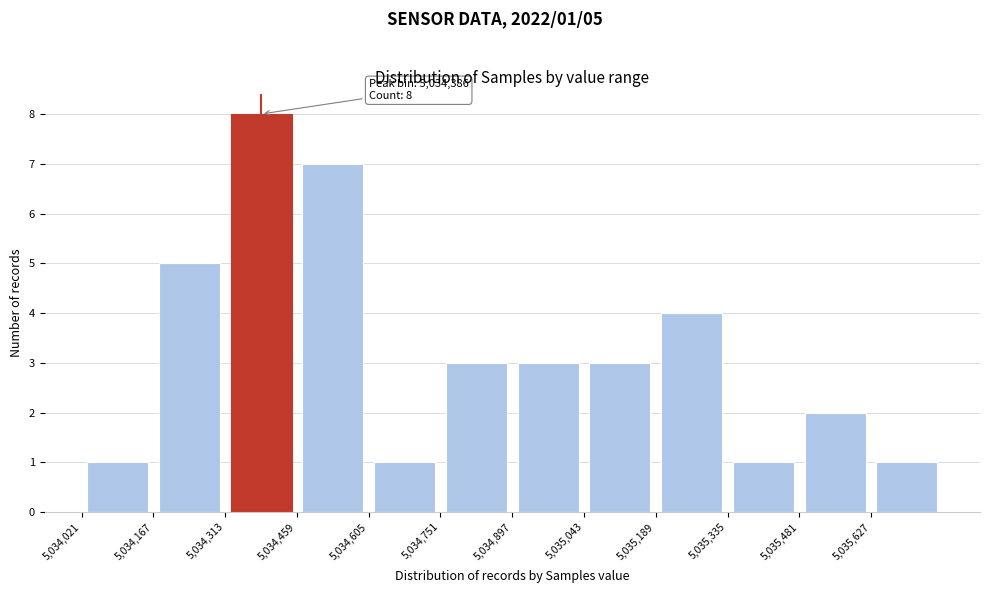

Which range on the x-axis has the tallest bar?

5034320 to 5034460